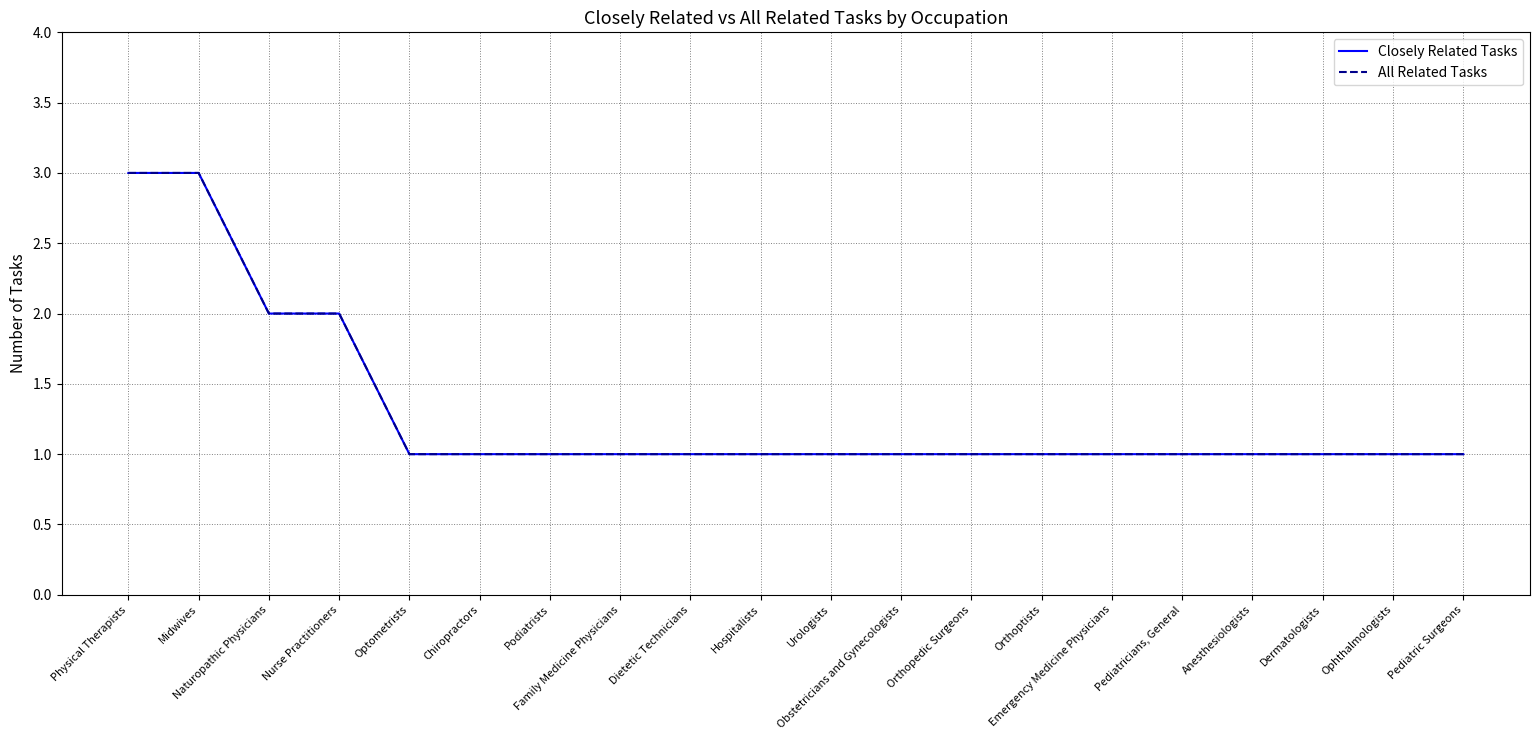

What is the maximum value for All Related Tasks?

3